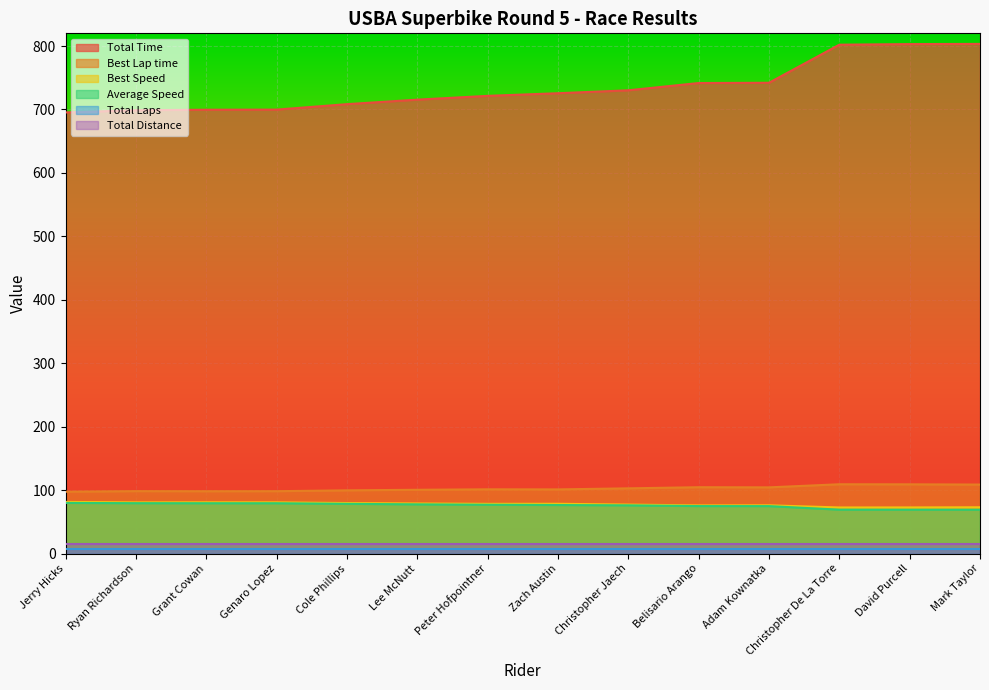

At which label does Best Speed first exceed 78?

Jerry Hicks